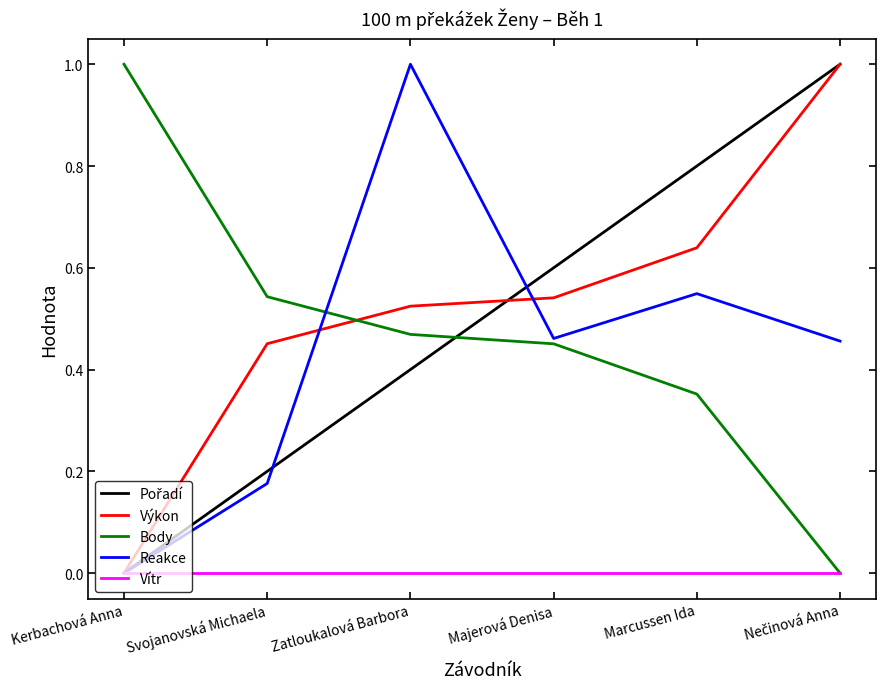

Where is the first local maximum for Reakce?

Zatloukalová Barbora